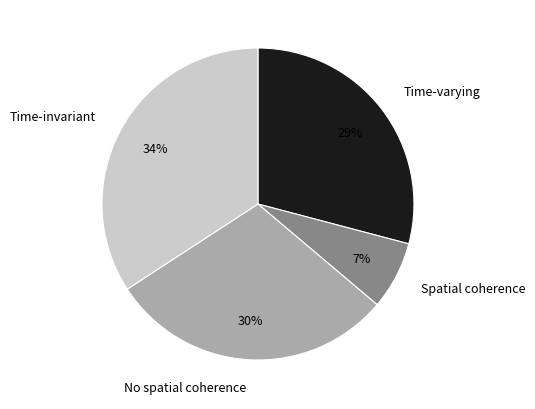

Does any single category account for the majority?

No